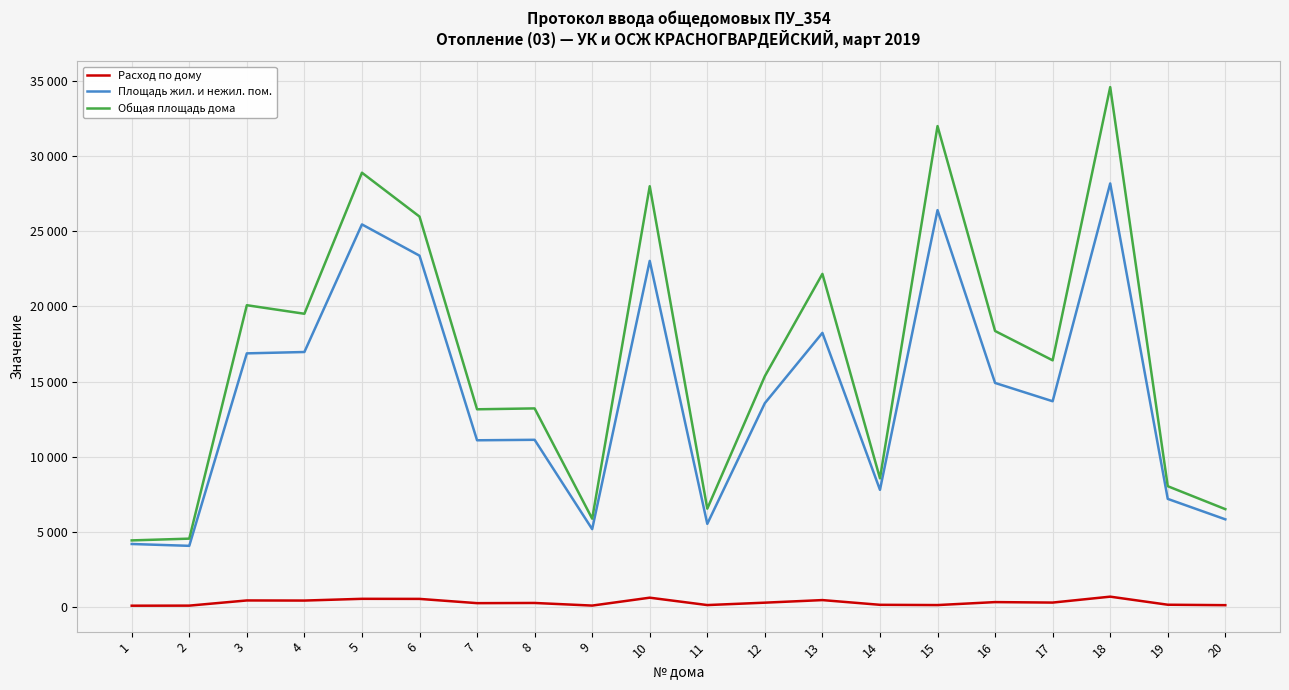

Does the chart have visible grid lines?

Yes